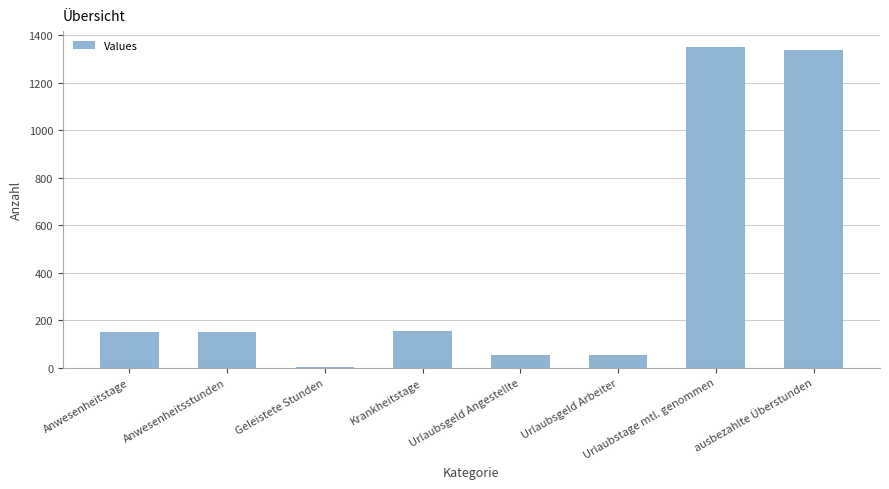

What is the sum of the values at Anwesenheitsstunden and Urlaubstage mtl. genommen?

1501